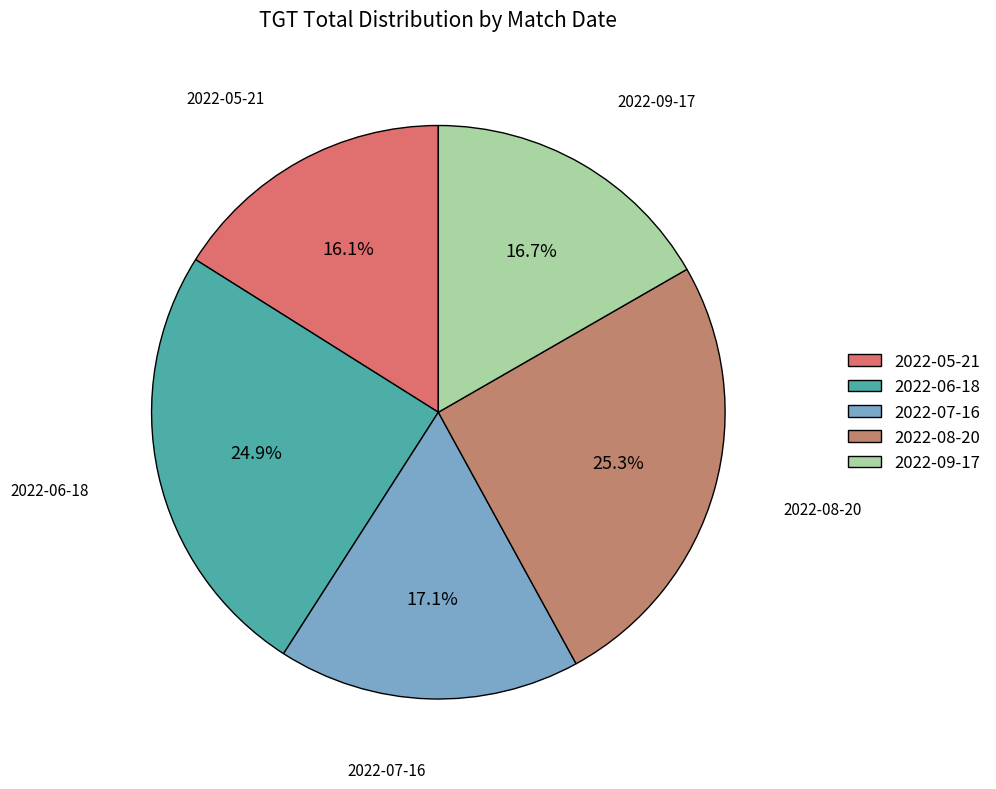

To the nearest percent, what percentage of the pie is 2022-09-17?

17%